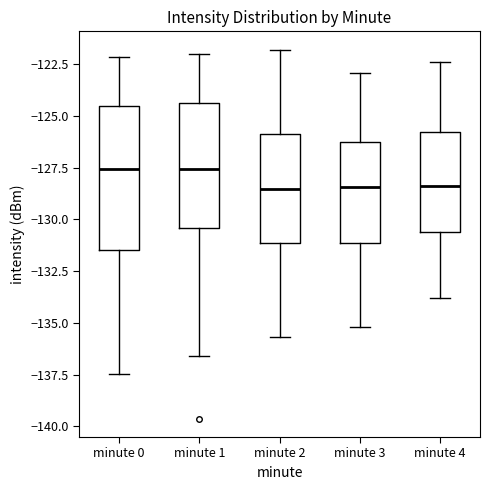

Where does the upper whisker of the box for minute 1 end on the y-axis? The values are not printed on the chart, so give them approximately, as read against the axis.

-122.0